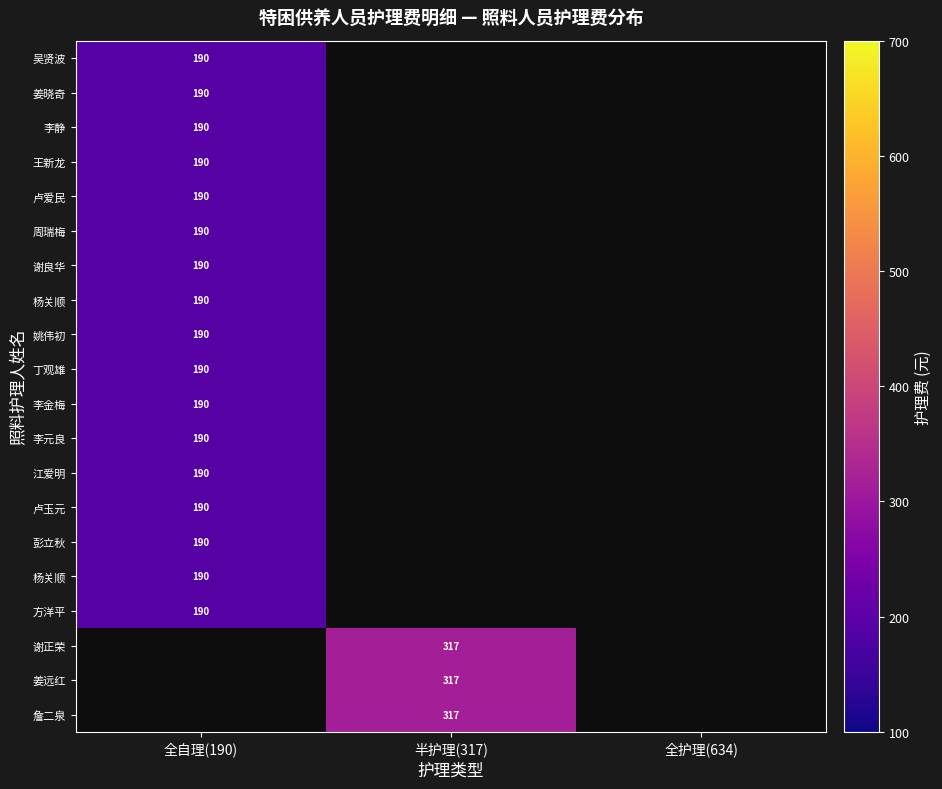

Between 半护理(317) and 全护理(634), which is larger?

全护理(634)